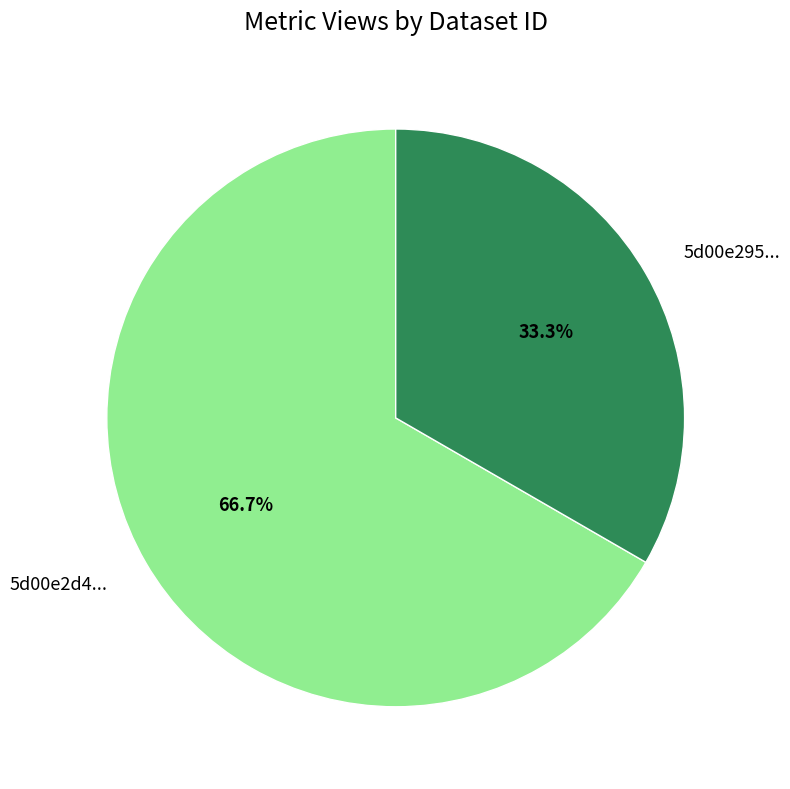

Rank the categories by value from lowest to highest.

5d00e295..., 5d00e2d4...